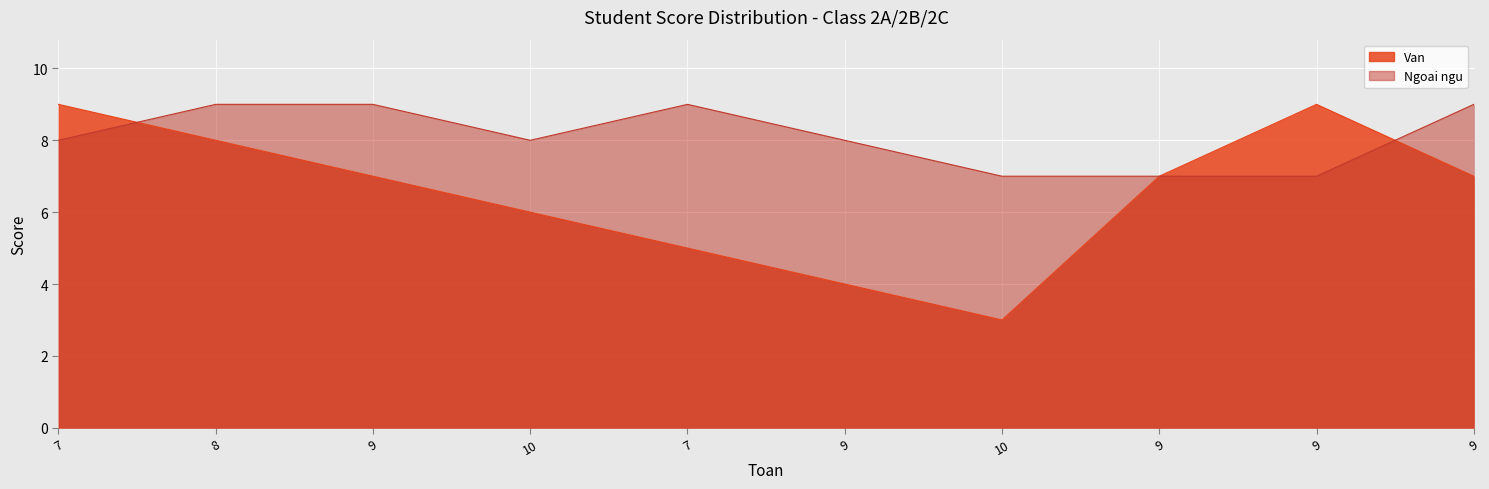

What is the difference between the highest and lowest values at 10?

2